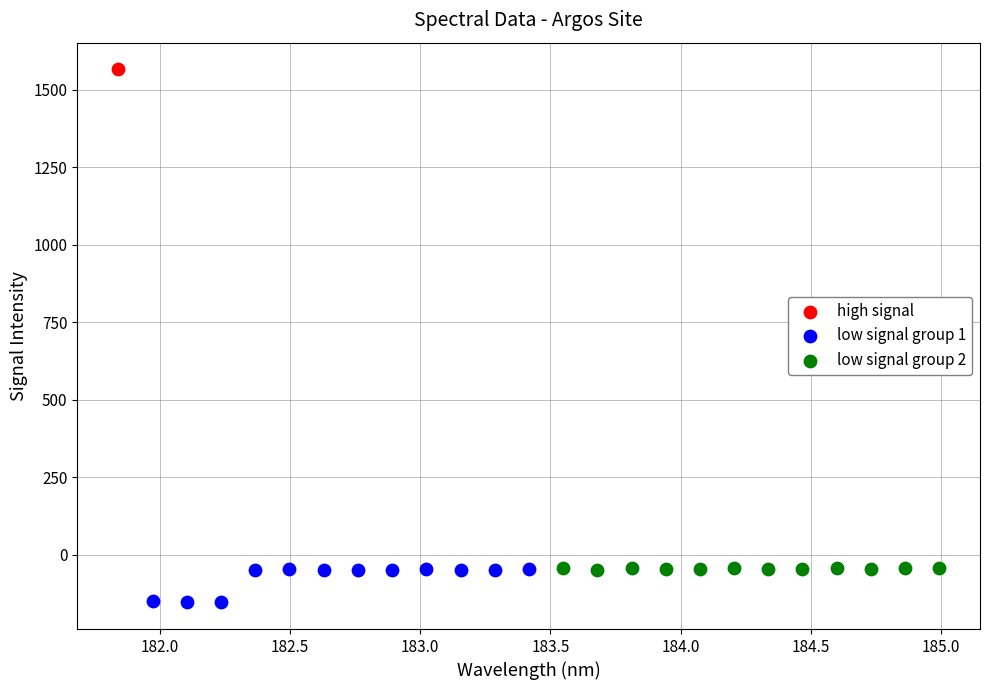

Which series contains the highest Y value?

high signal